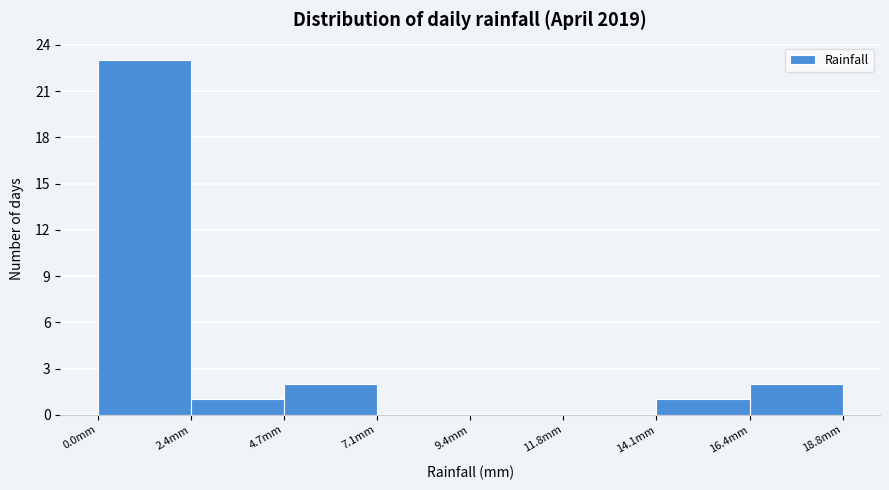

How tall is the bar that spans 16.45 to 18.80 on the x-axis? Neither the bar edges nor the heights are printed on the chart, so give them approximately, as read against the axes.

2